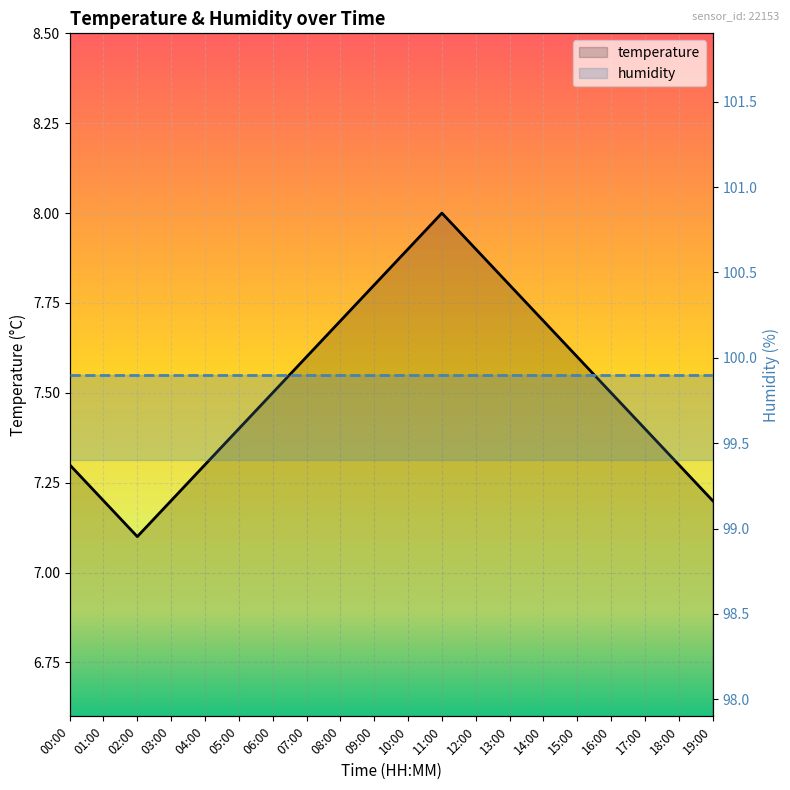

What is the label of the 17th point from the right?

03:00